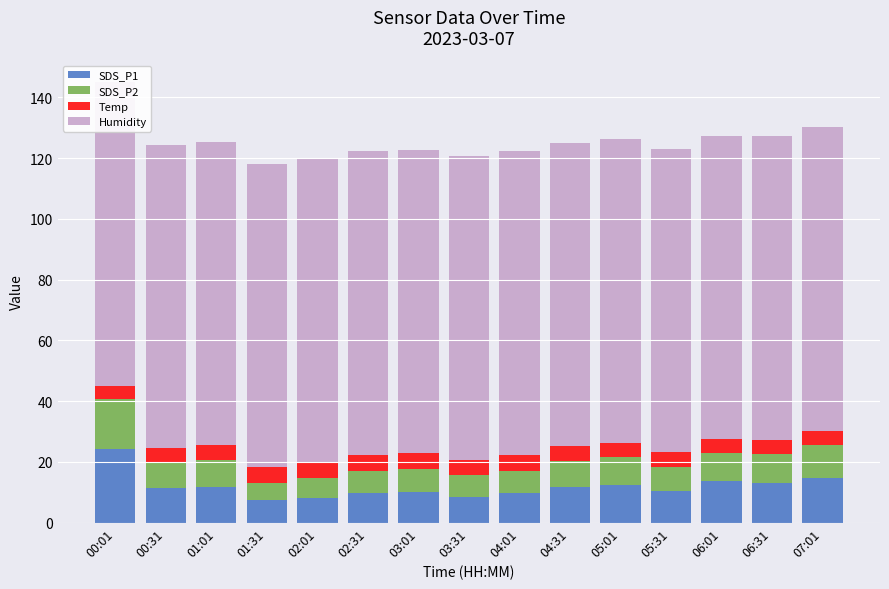

What position from the right is 06:31?

2